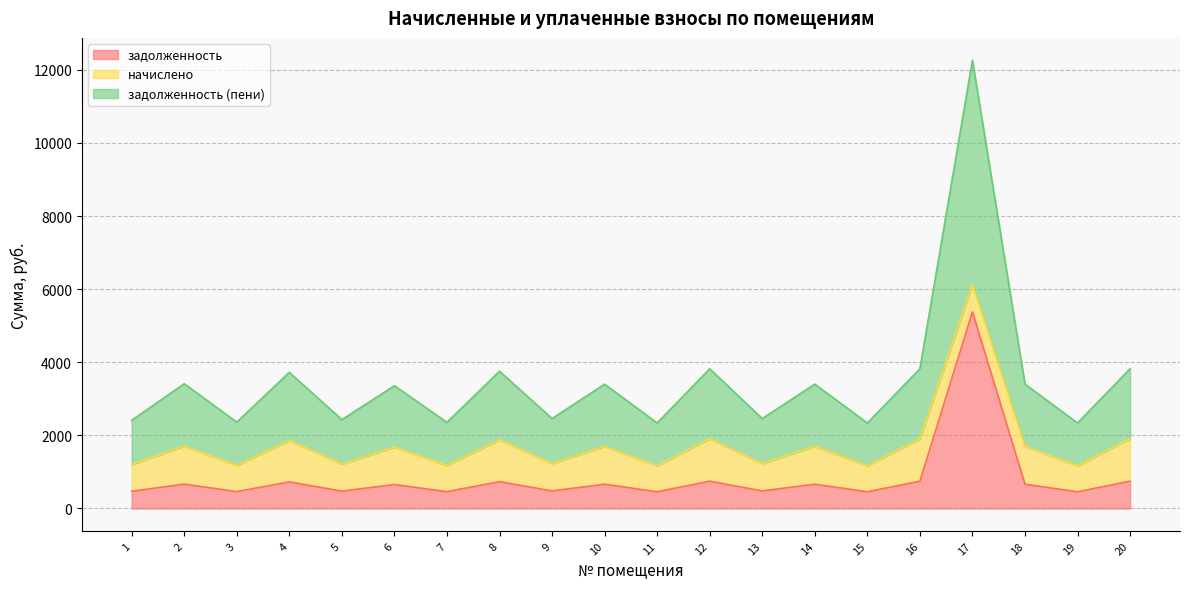

What is the difference between the highest and lowest values at 18?

1036.0